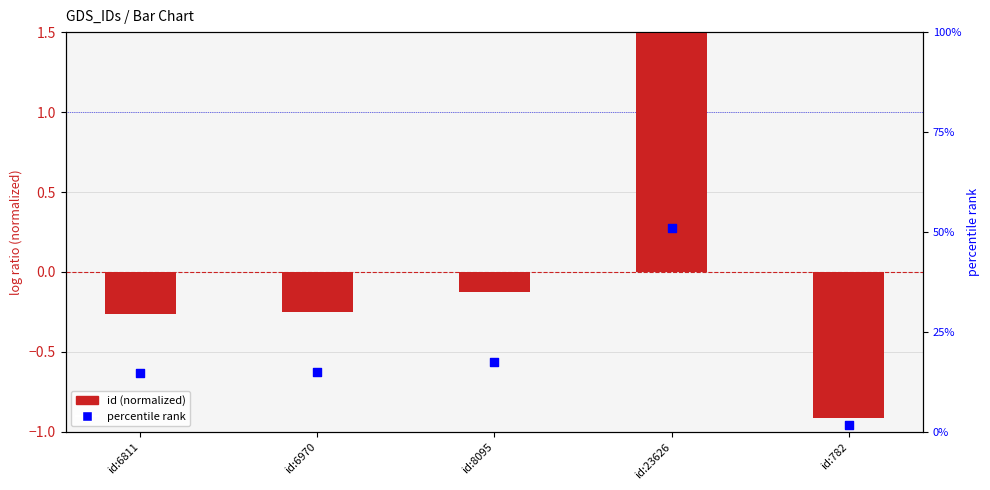

Which series has the largest total across all categories?

percentile rank